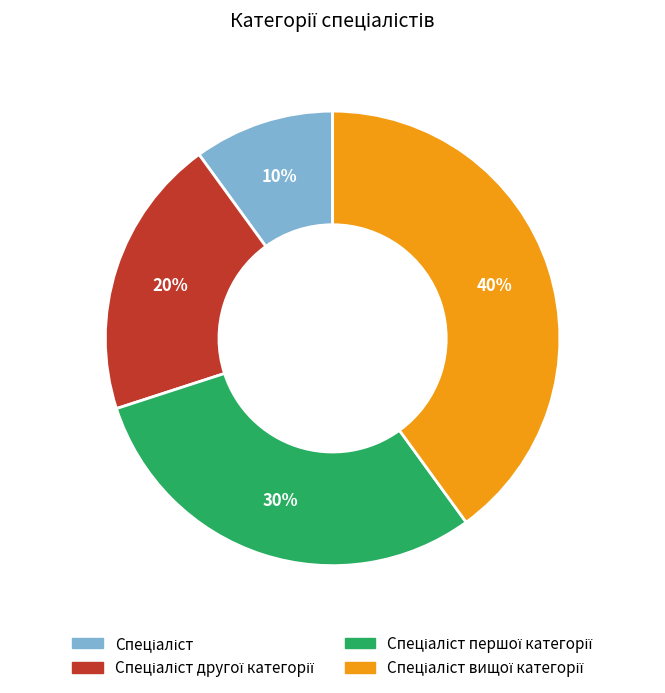

Is there a majority slice in this chart?

No